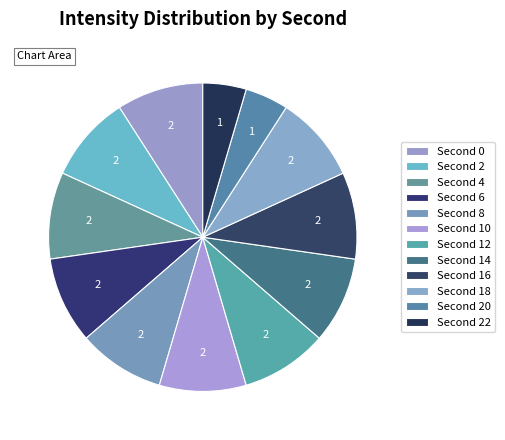

How many slices are in this pie chart?

12